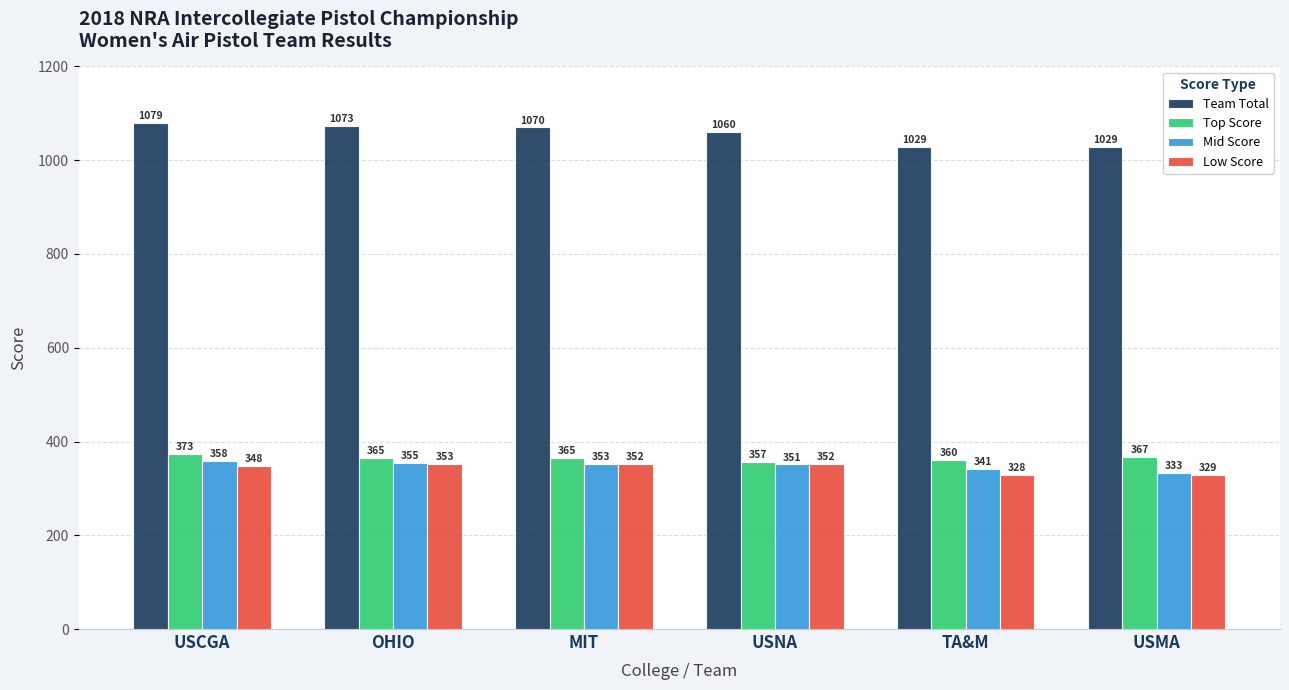

What is the value of the Top Score bar at the 1st from the left?

373